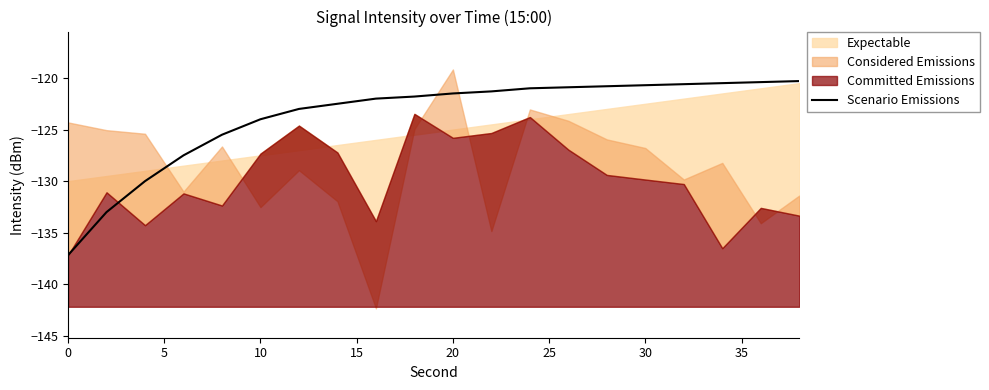

What is the minimum value for Scenario Emissions?

-137.2